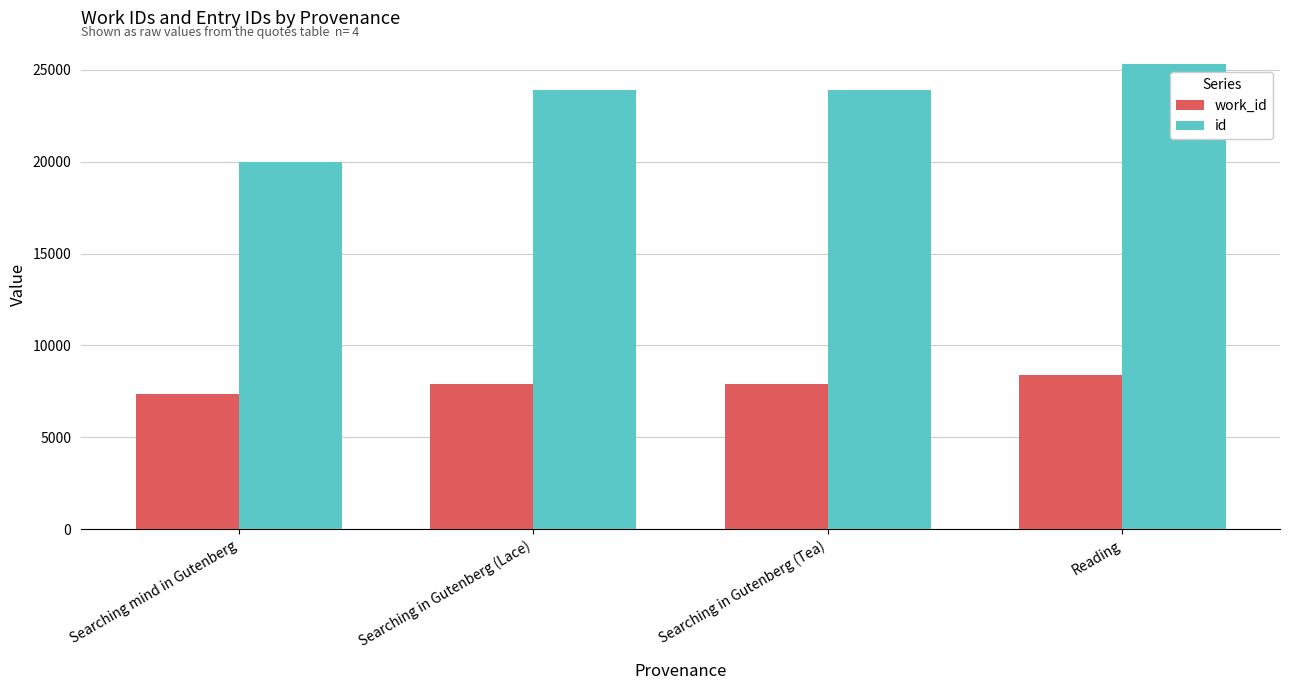

Is the value of work_id at Searching mind in Gutenberg greater than the value of id at Reading?

No